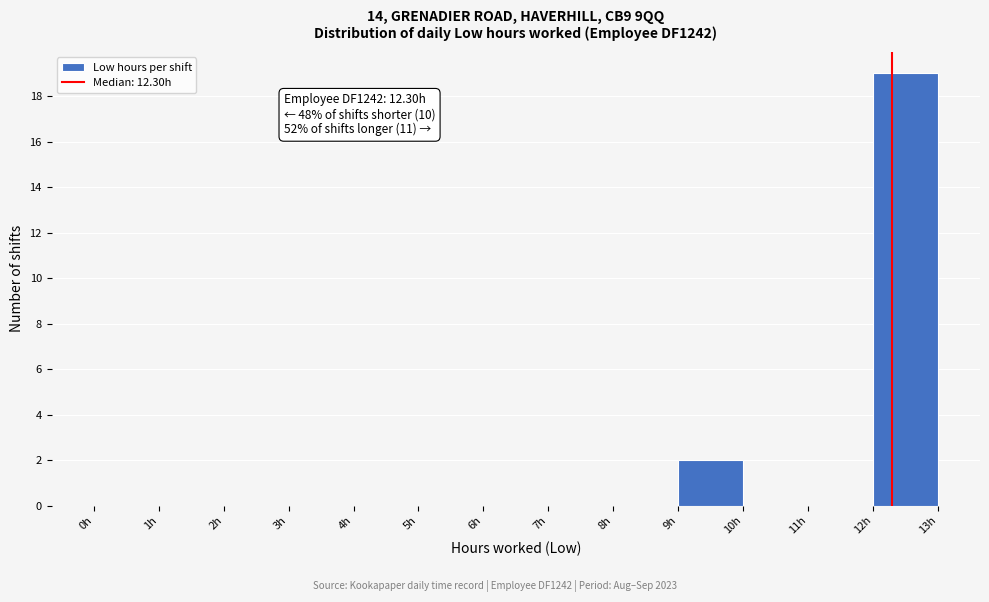

Which range on the x-axis has the tallest bar?

12 to 13